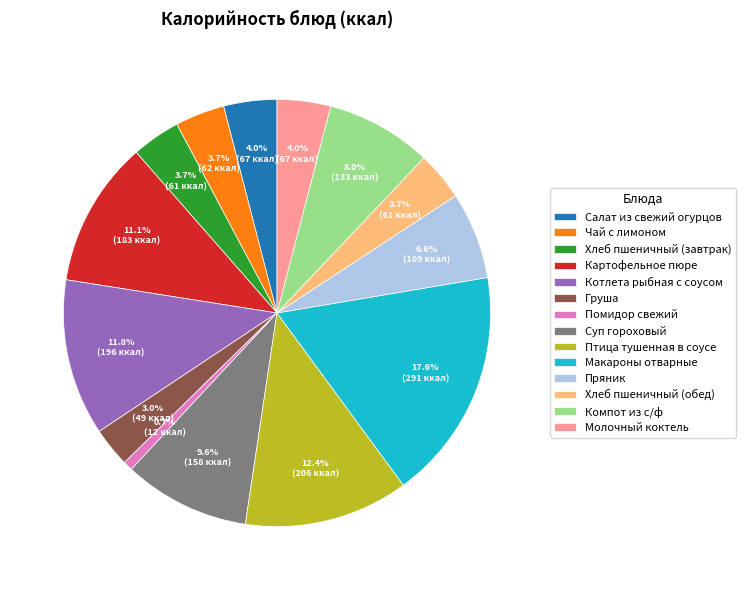

Is there any slice that represents more than half of the pie?

No